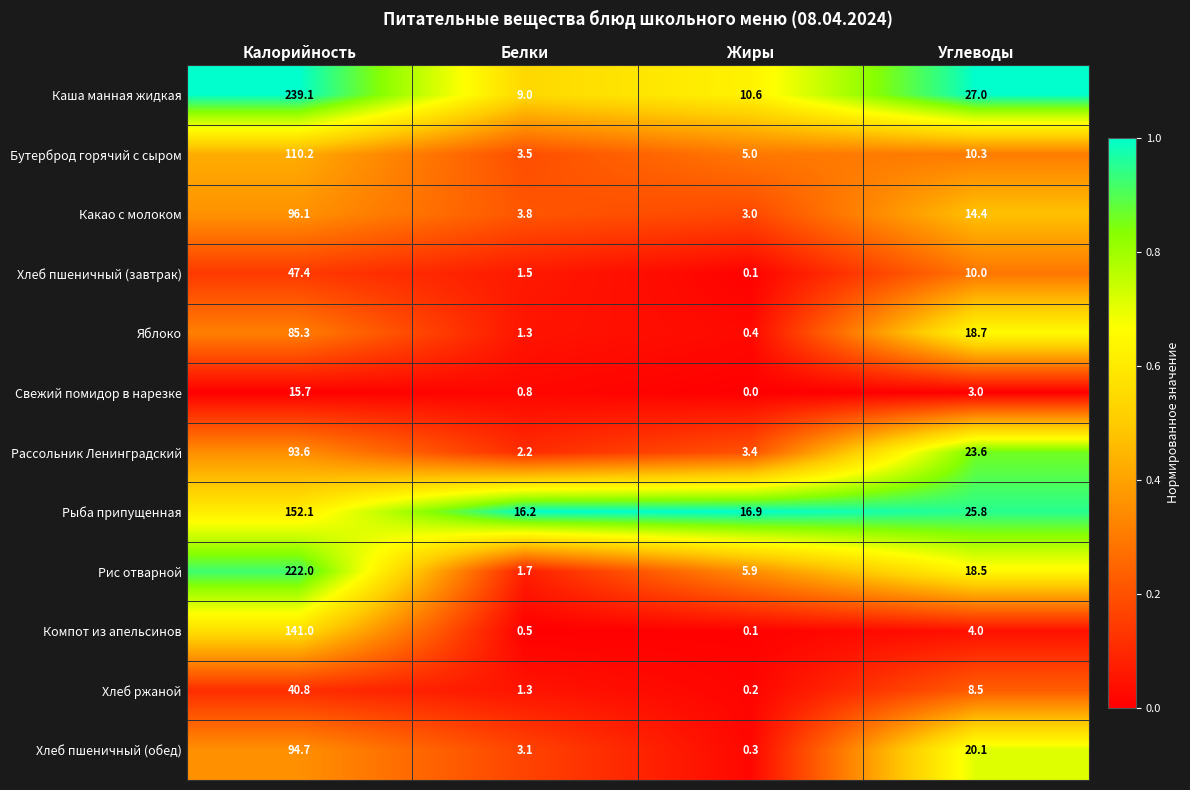

Count the number of data series in this chart.

12